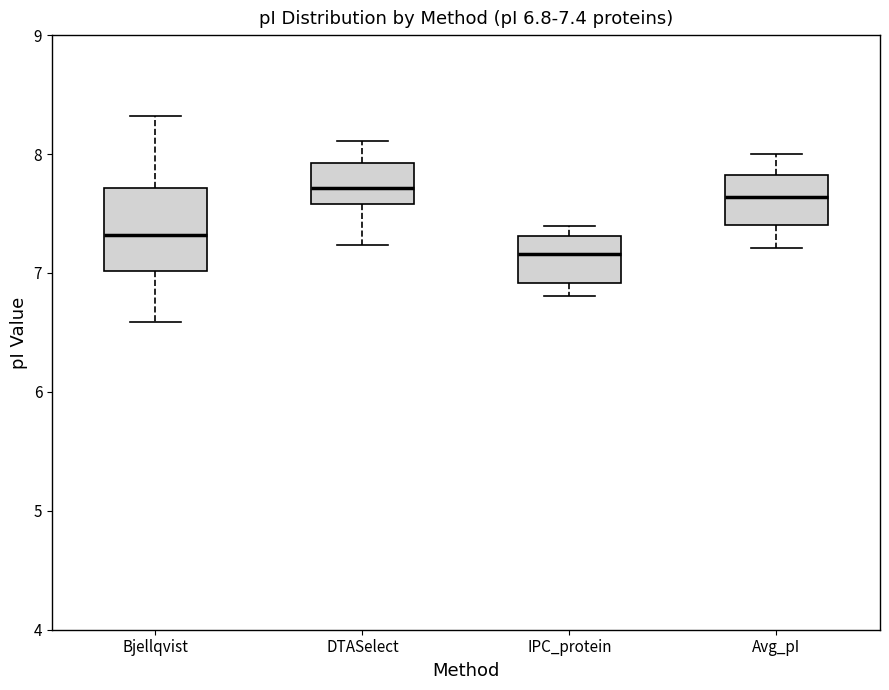

Comparing the boxes themselves (not the whiskers), which one is the tallest?

Bjellqvist